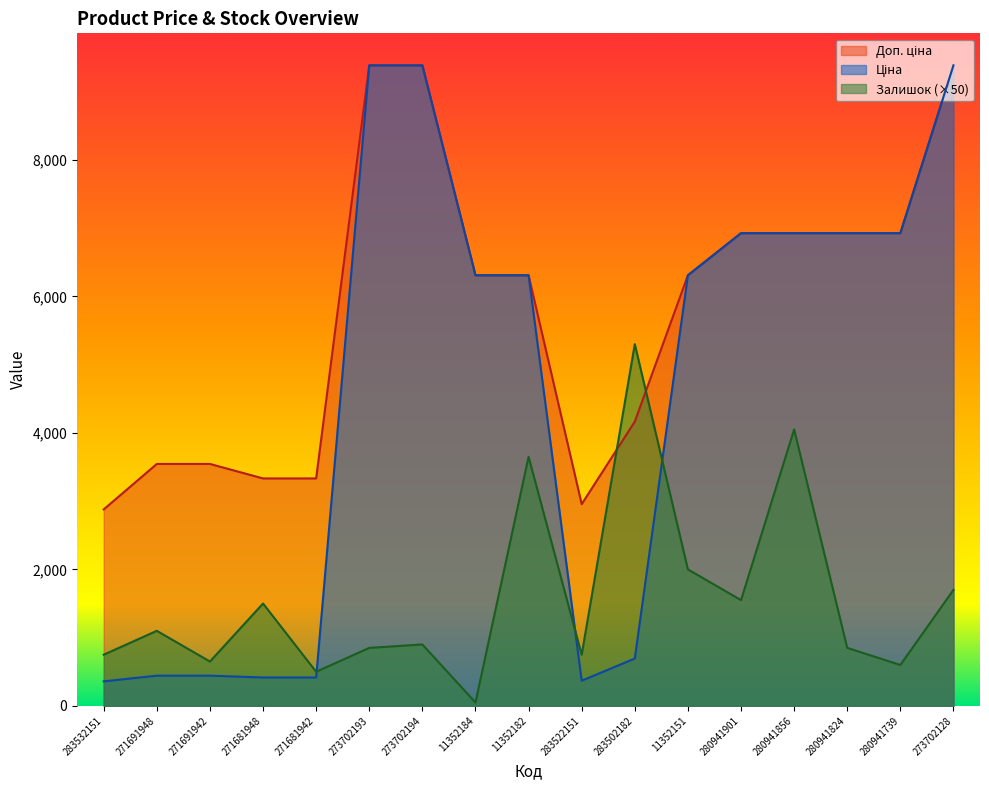

What is the maximum value for Залишок?

5300.0